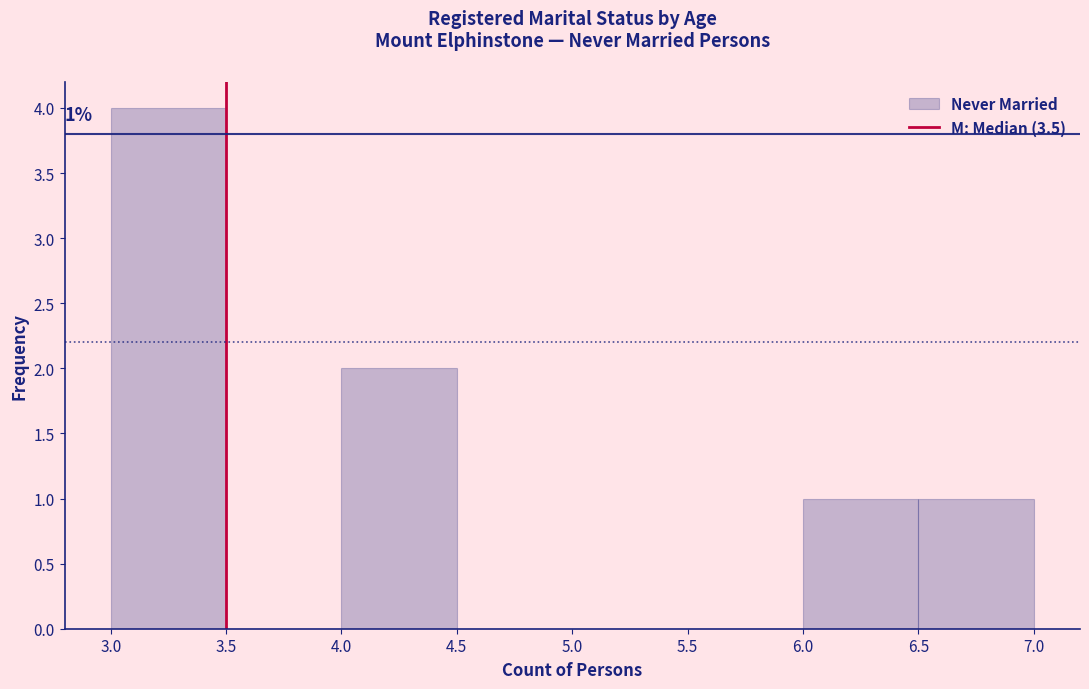

Which range on the x-axis has the tallest bar?

3.0 to 3.5